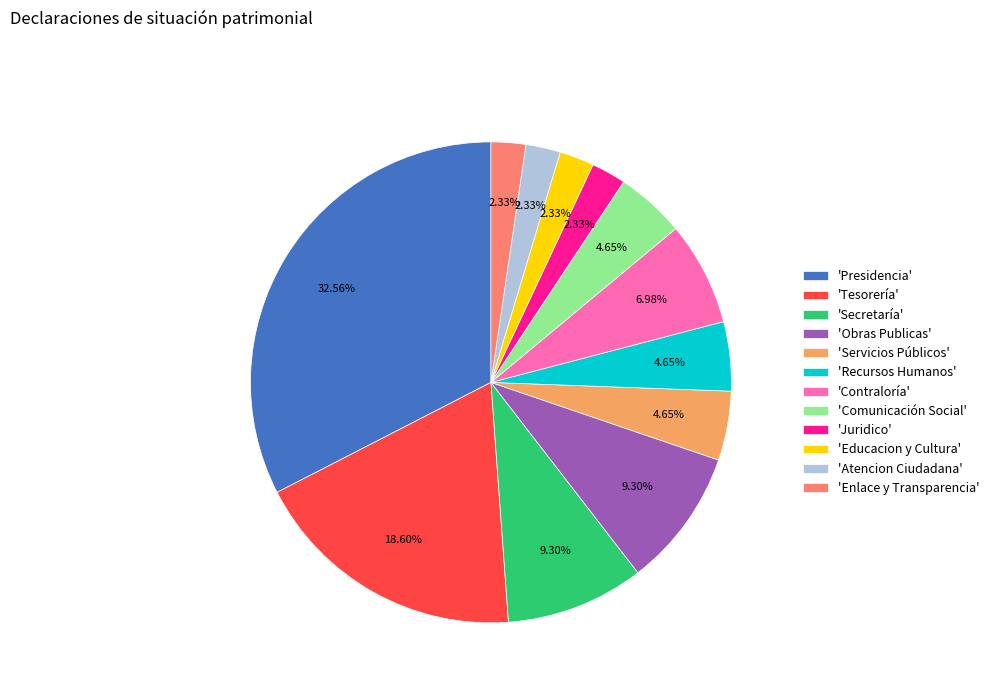

How many slices are in this pie chart?

12